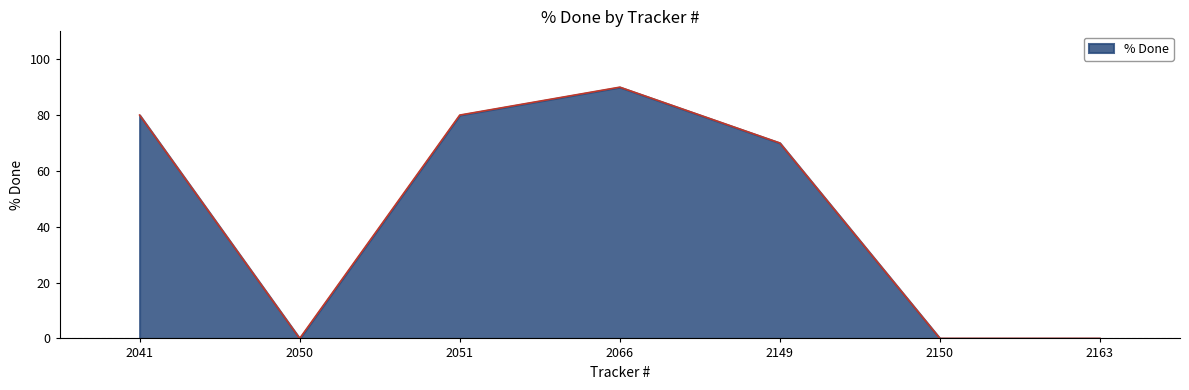

What is the average value?

46